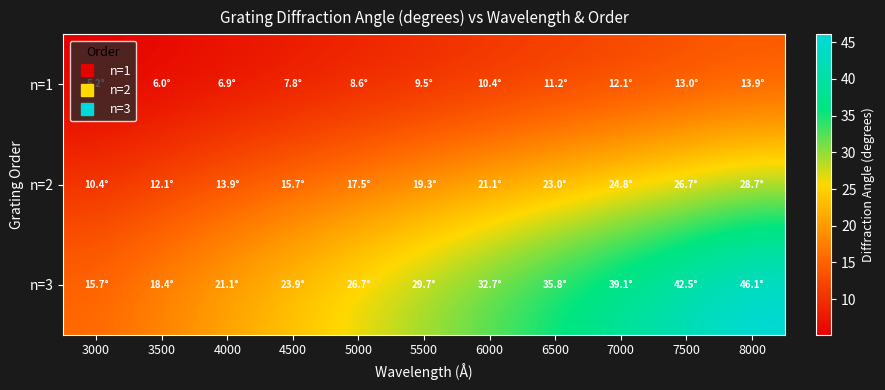

Rank the series by their average value, from highest to lowest.

n=3, n=2, n=1